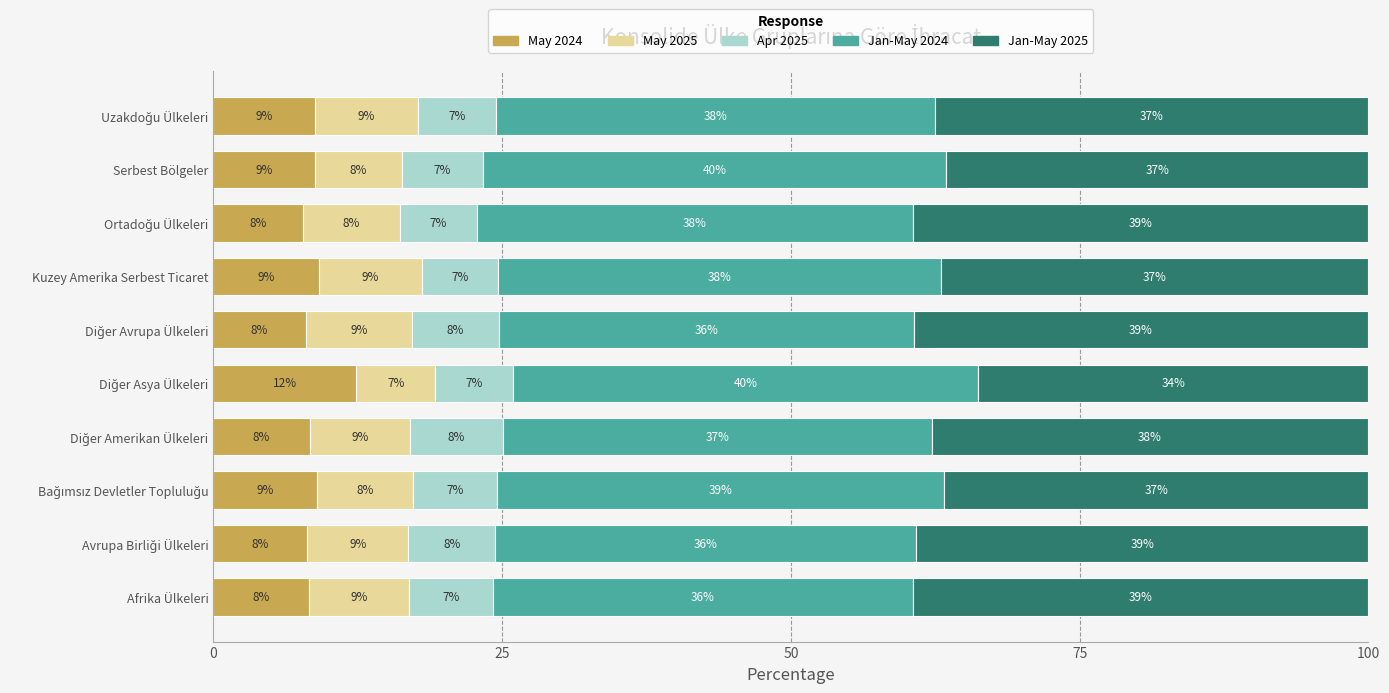

What is the average value of the May 2024 series?

8.8